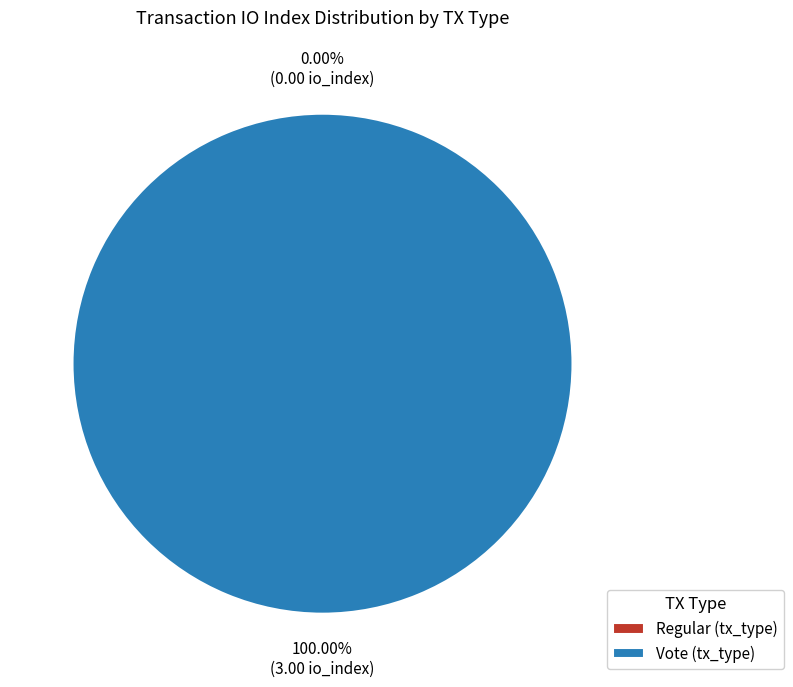

To the nearest percent, what percentage of the pie is Vote (tx_type)?

100%